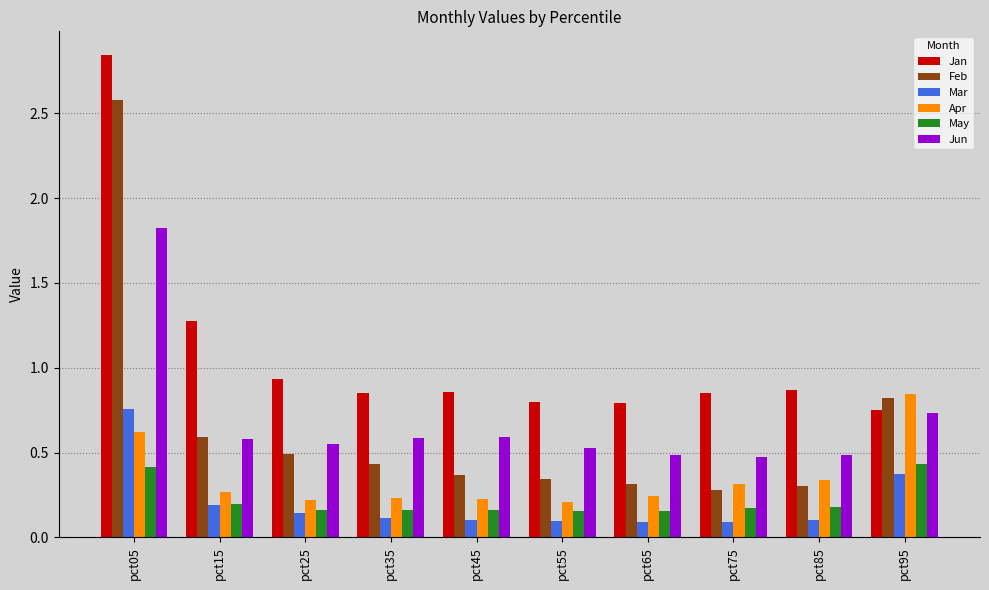

What is the total value across all series at pct55?

2.1